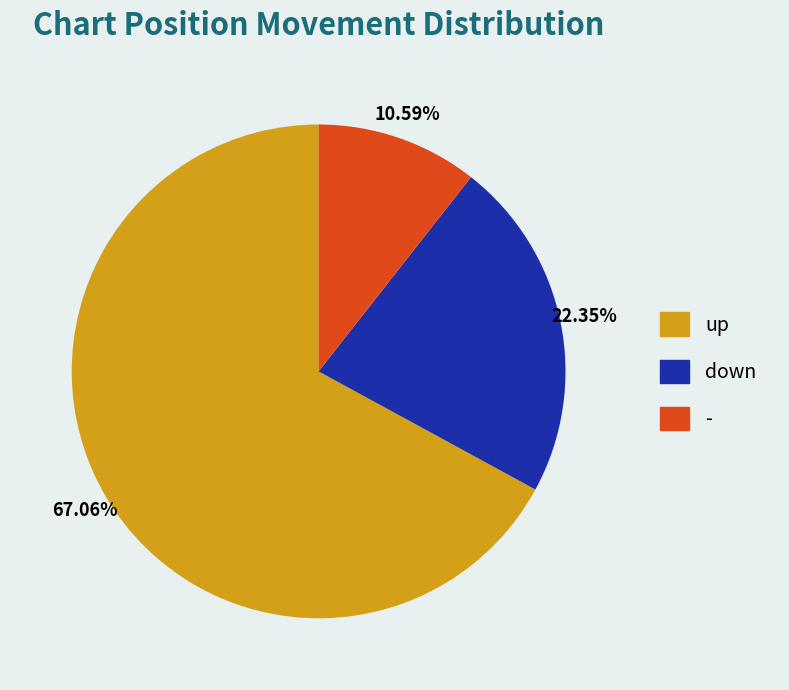

Which slice is the largest?

up